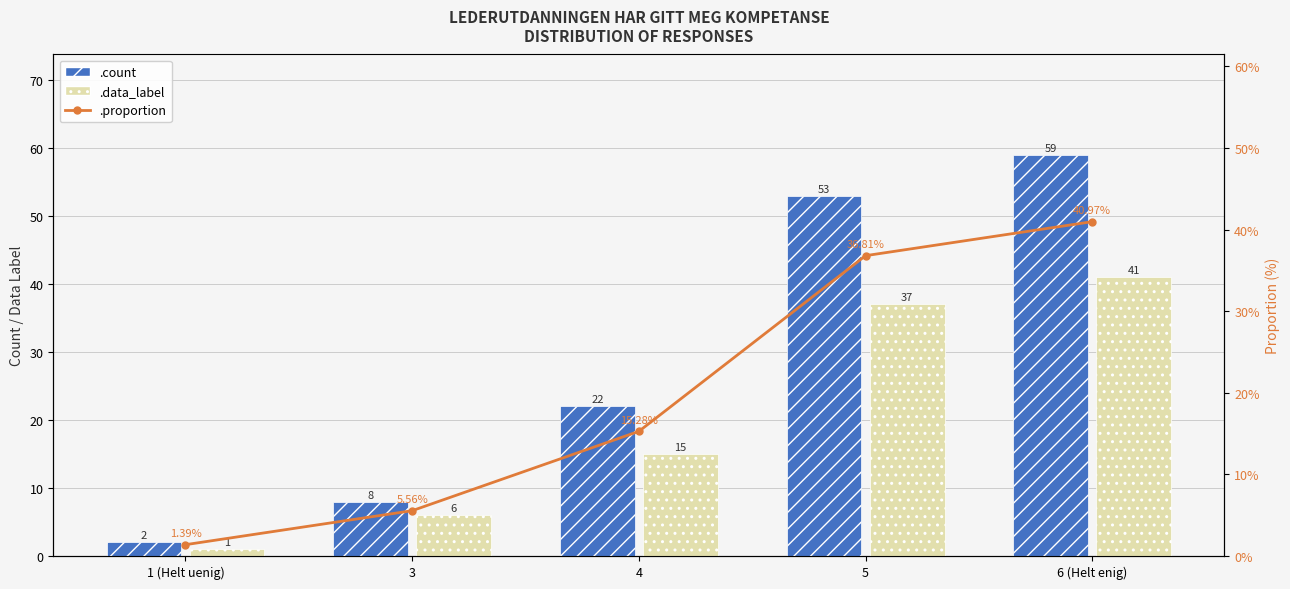

What is the highest value of the .data_label series?

41.0